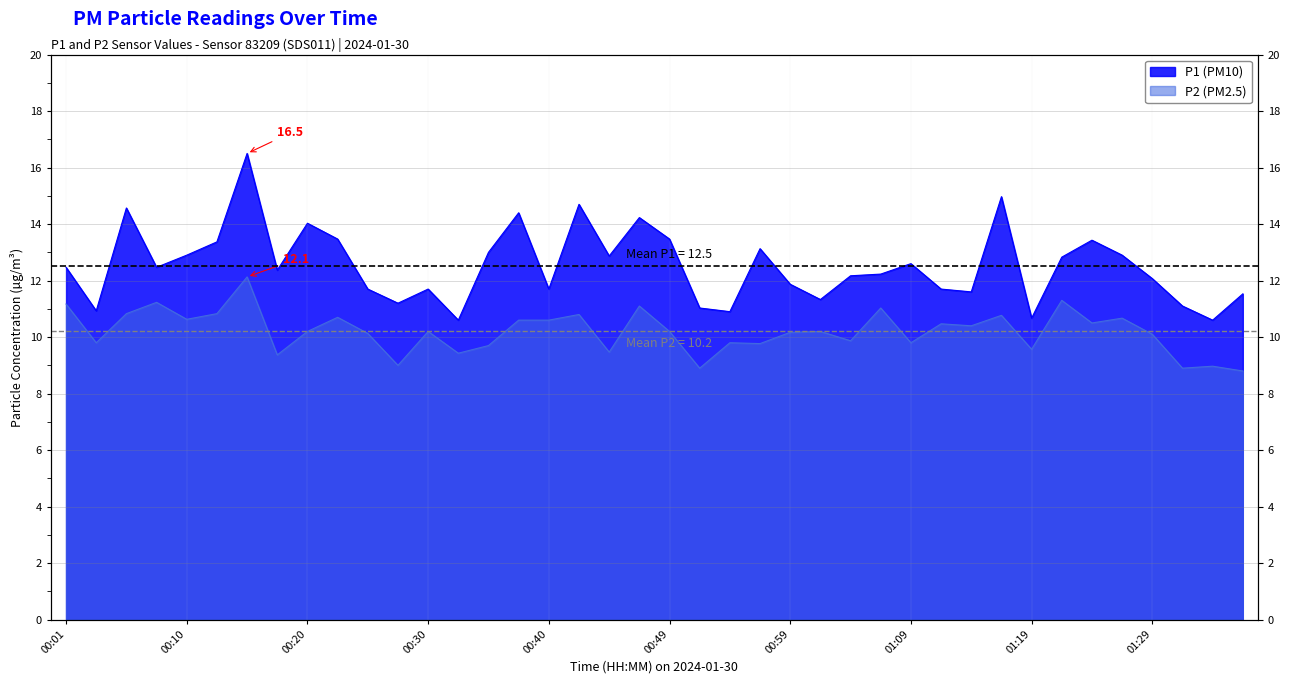

At which label does P2 reach its minimum?

01:36